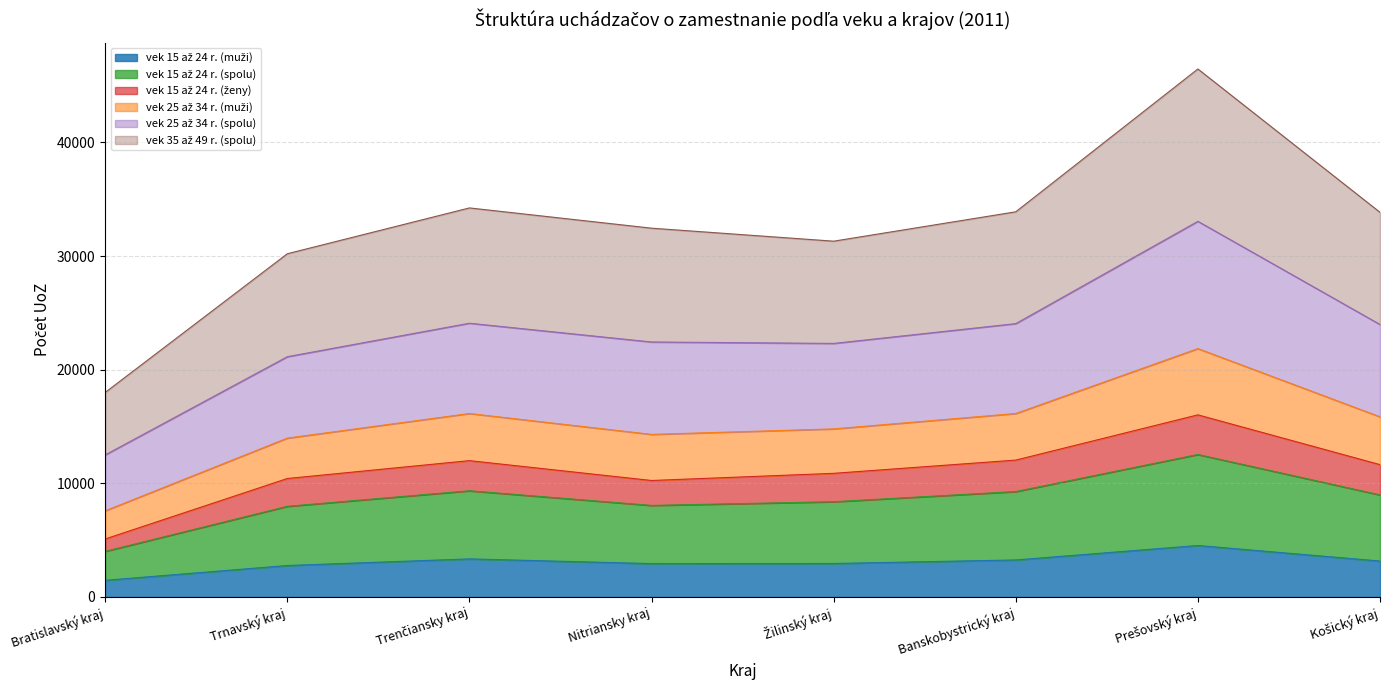

What is the difference between the highest and lowest values at Prešovský kraj?

41950